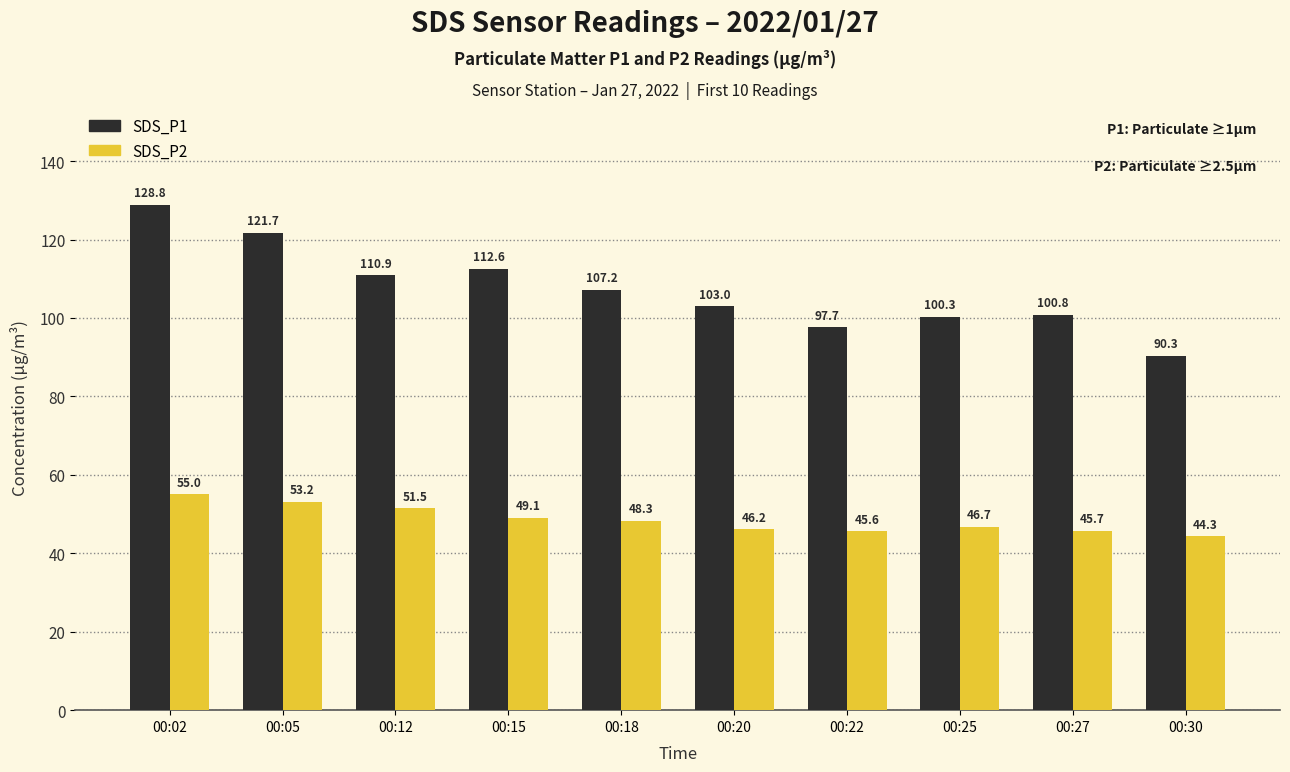

What is the value of the SDS_P2 bar at the 5th from the left?

48.3